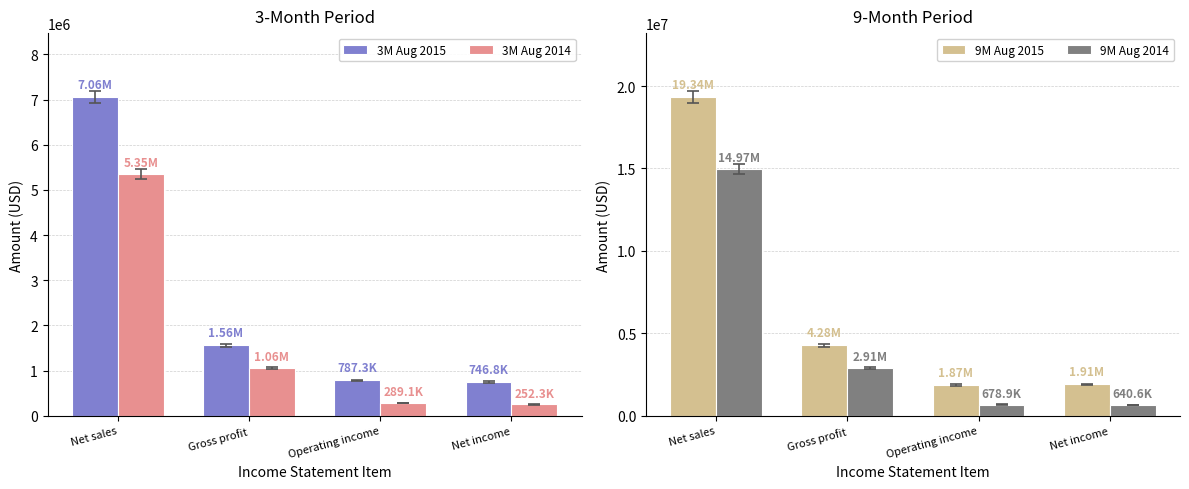

List the series in order of their peak value, highest first.

9M Aug 2015, 9M Aug 2014, 3M Aug 2015, 3M Aug 2014